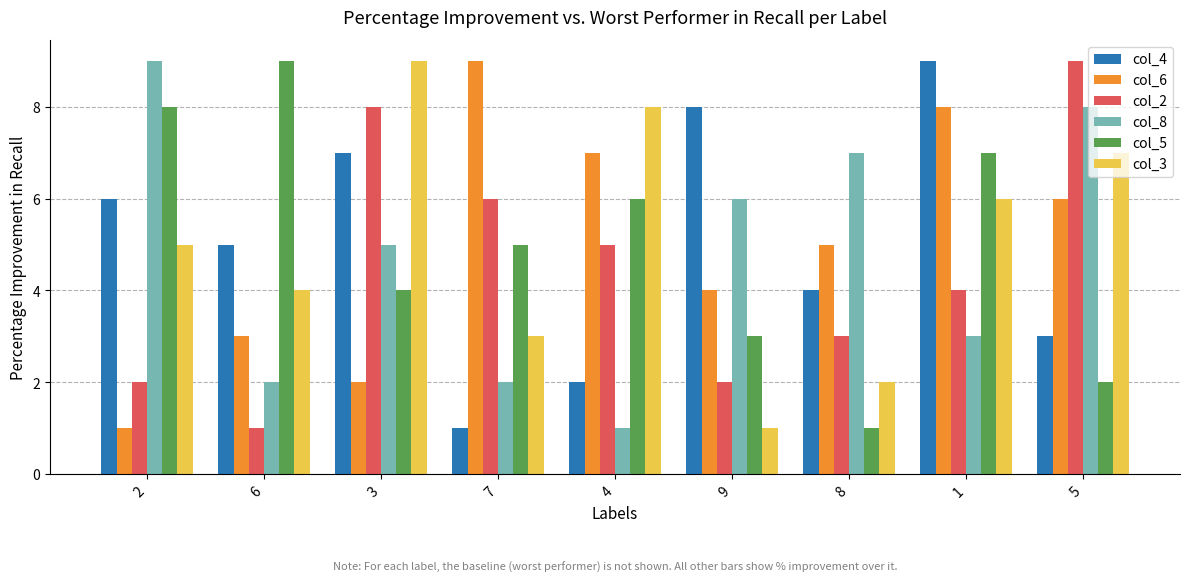

True or false: col_5 has a value of 5 at 9.

False